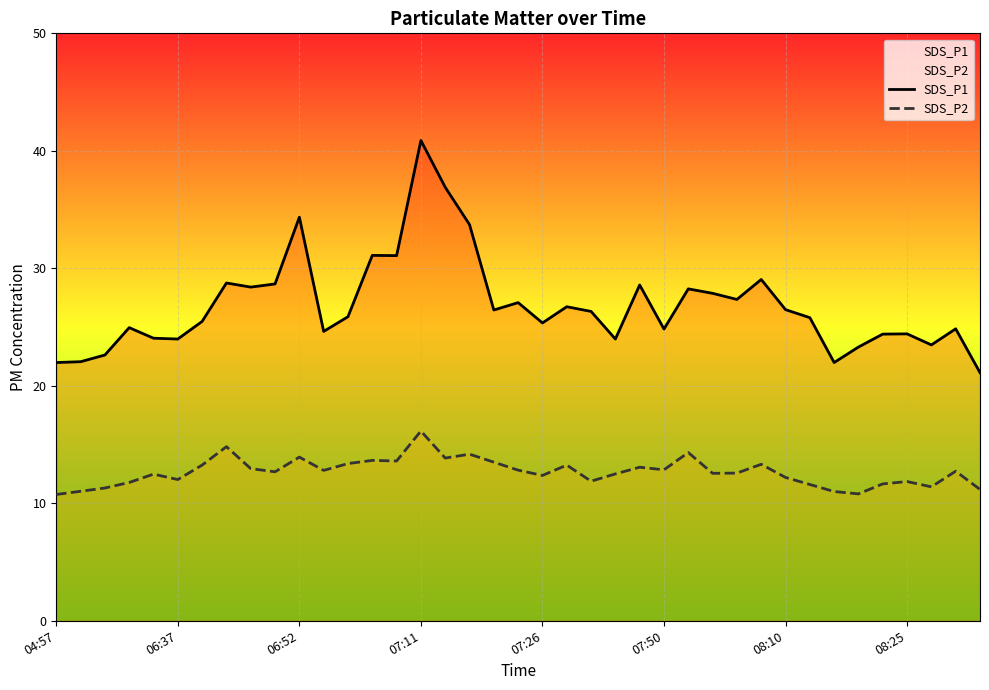

Is it true that SDS_P1 equals 10.2 at 38?

False